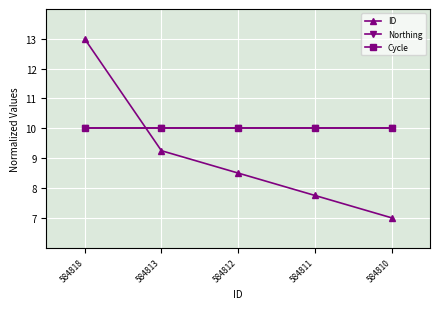

True or false: Northing has a value of 5.5 at 584813.

False